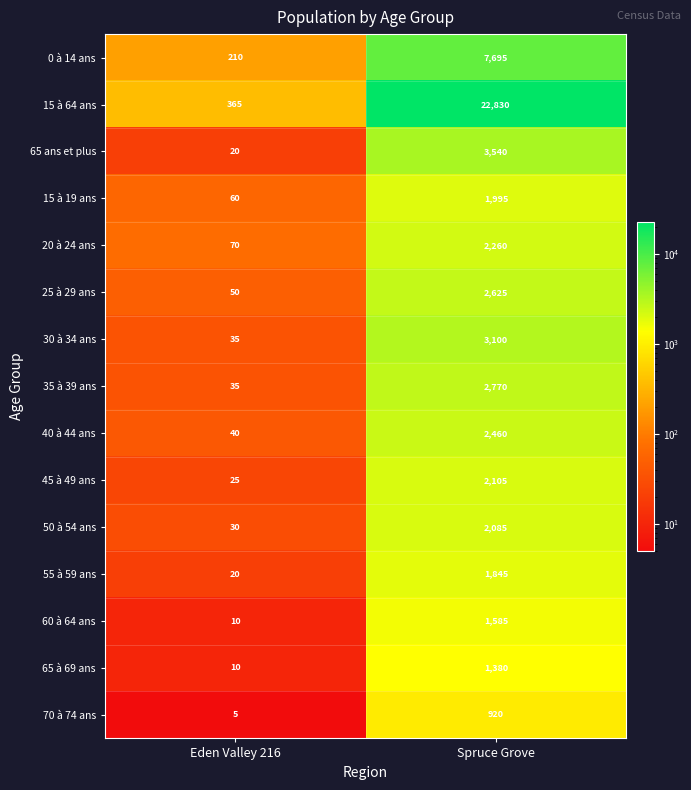

At which category is the sum across all series the highest?

Spruce Grove